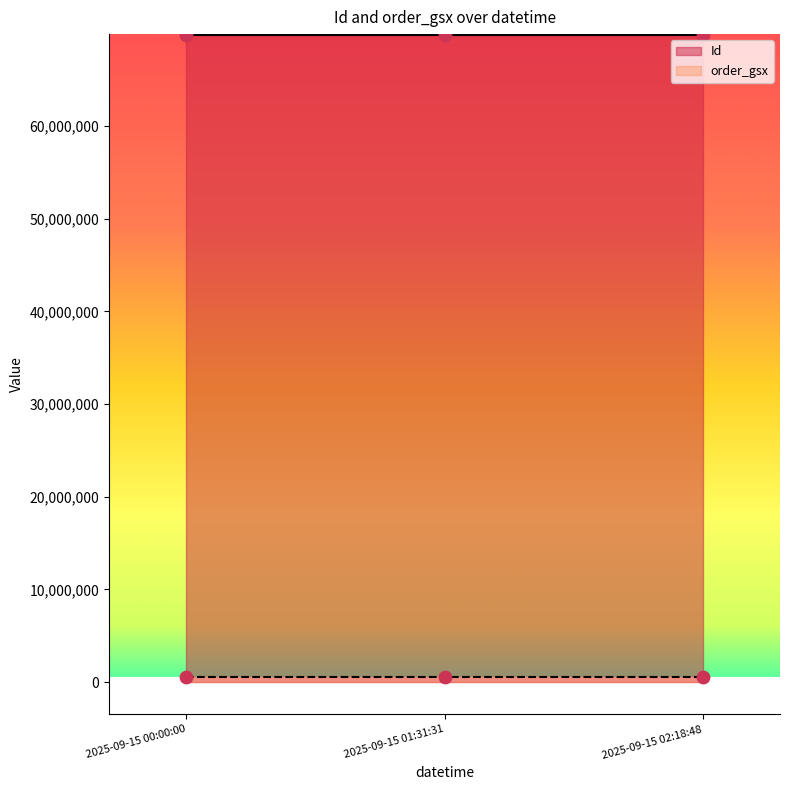

Which series contains the lowest Y value?

order_gsx